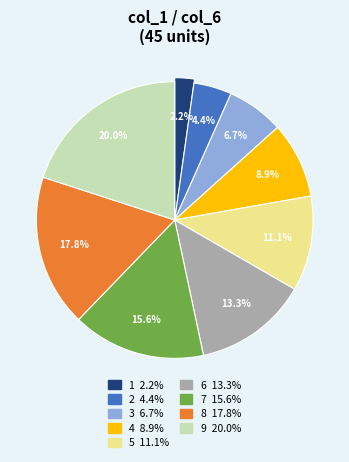

What percentage do 8 and 5 together represent?

28.9%